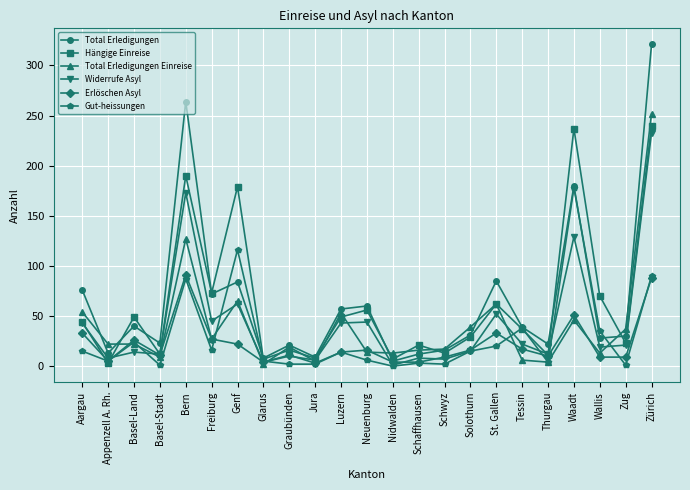

At which label does Gut-heissungen reach its peak?

Waadt